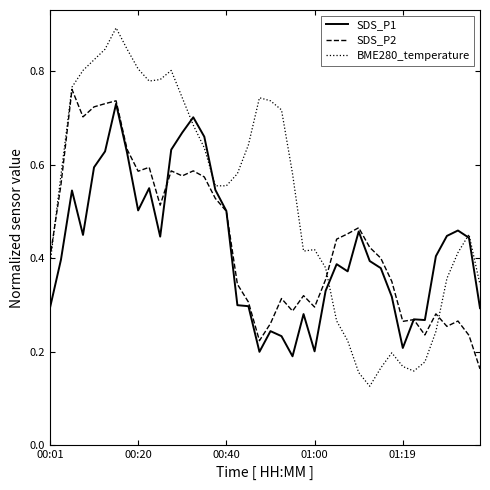

What is the highest value of the BME280_temperature series?

0.9